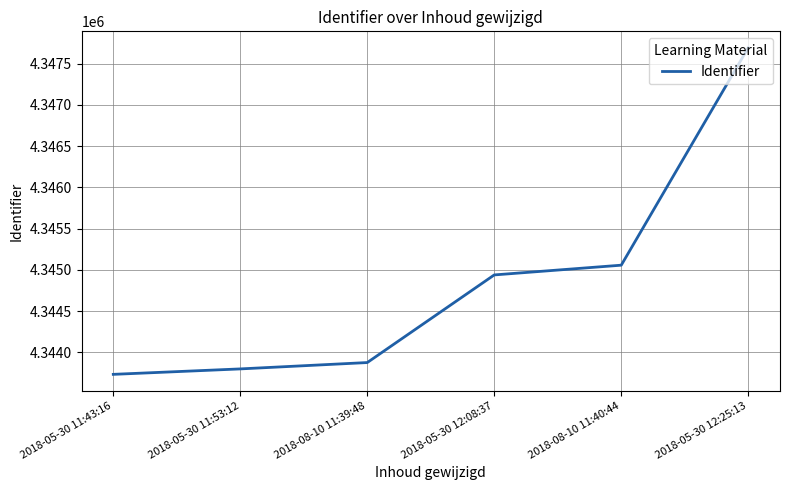

How many values are below 4344938?

3